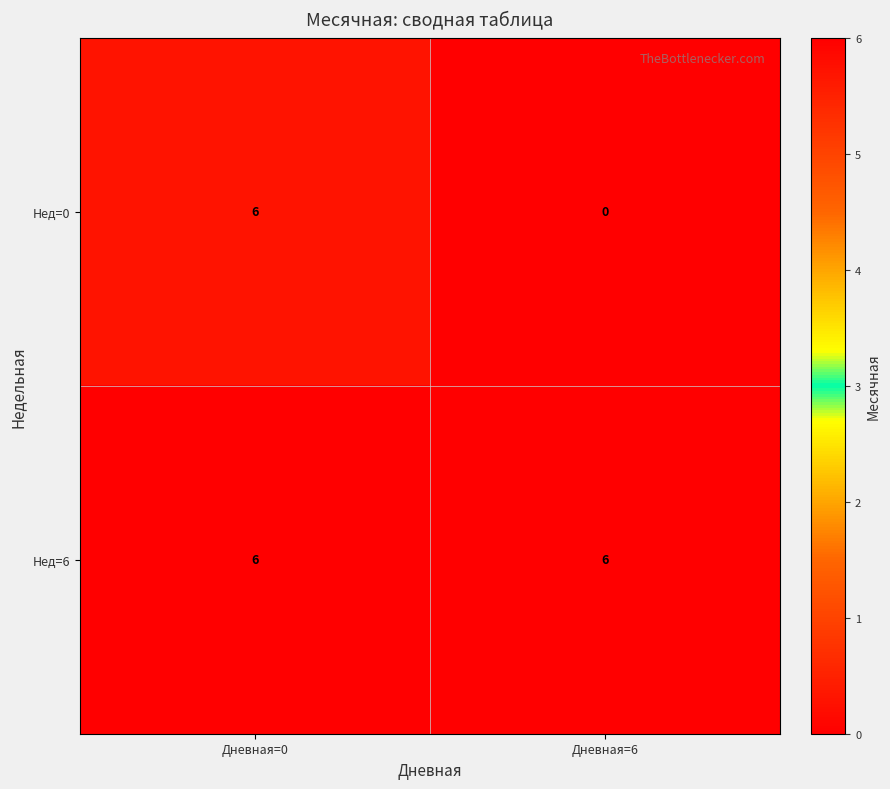

What is the difference between the Нед=0 values at Дневная=0 and Дневная=6?

6